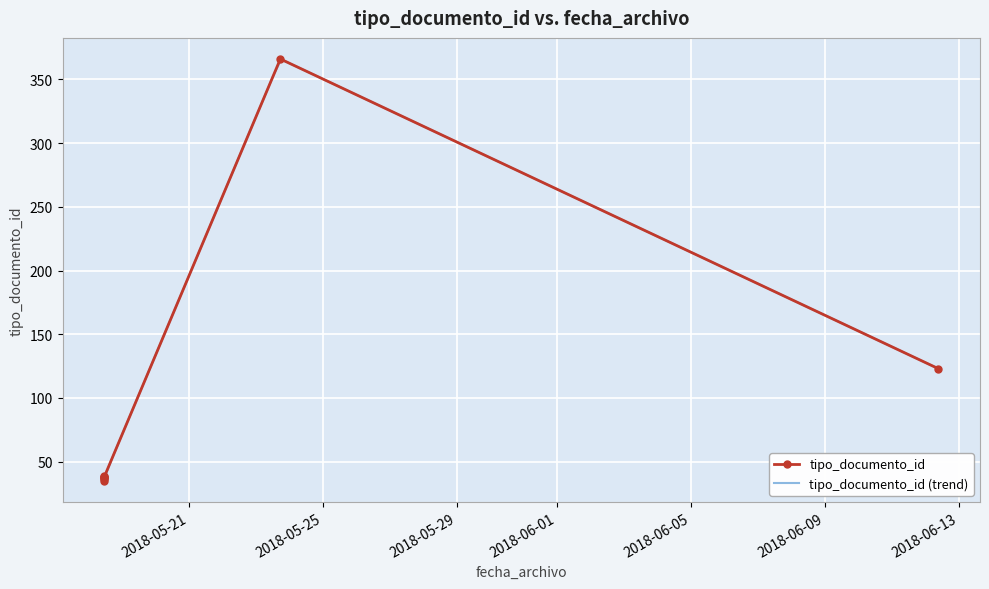

What is the change in value from 2018-05-18 11:14:39 to 2018-05-18 11:14:39?

+4